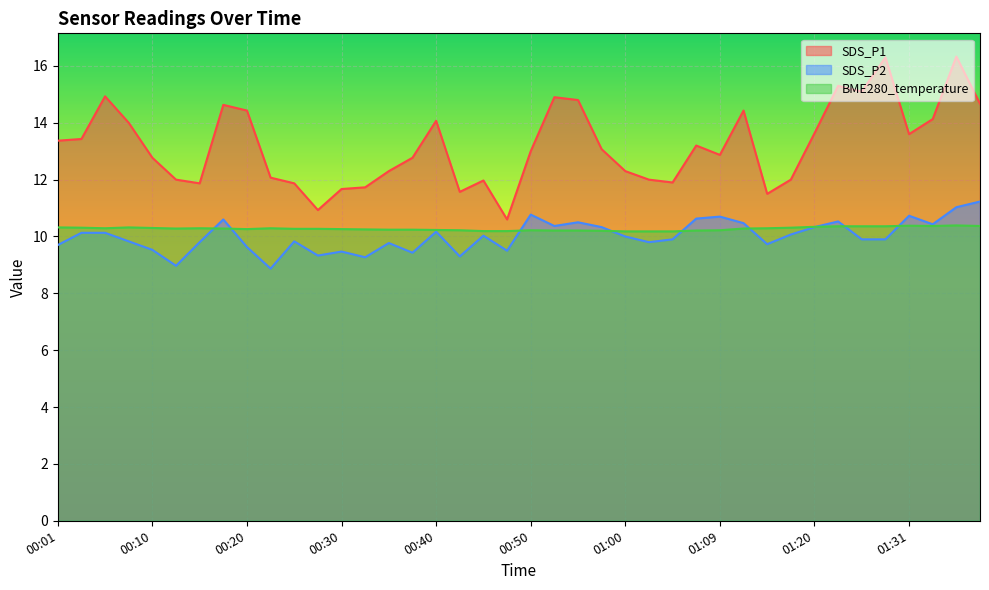

Is it true that BME280_temperature equals 6.6 at 00:13?

False